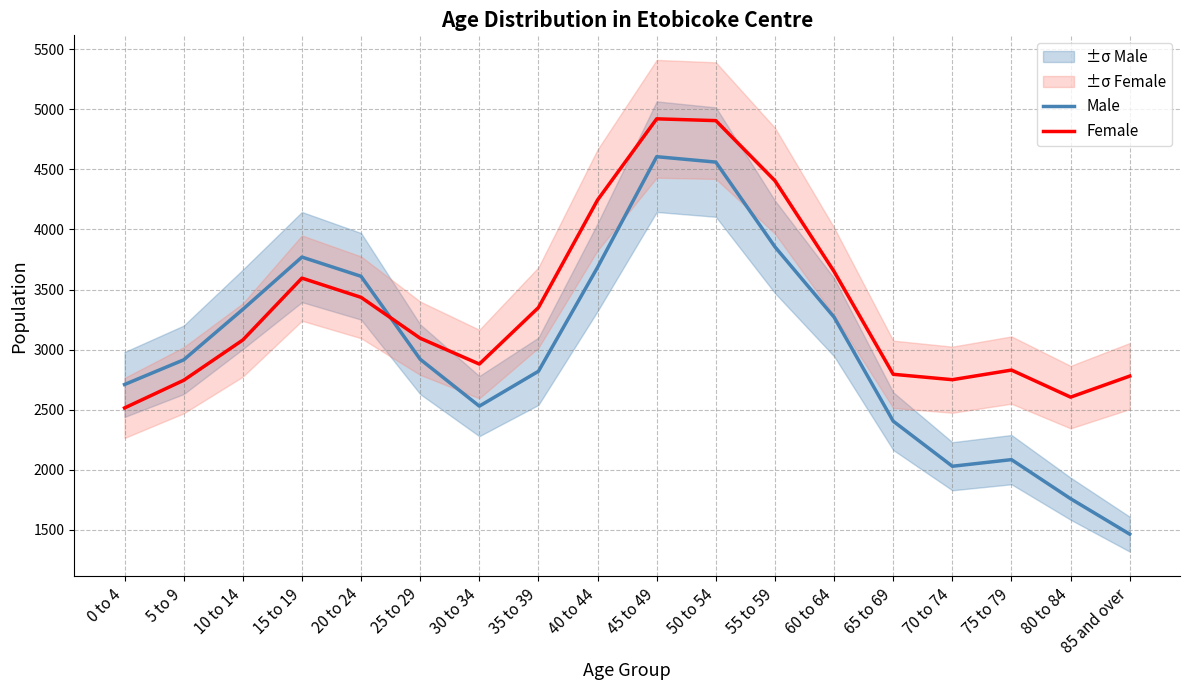

How many values in the Female series exceed 3095?

8